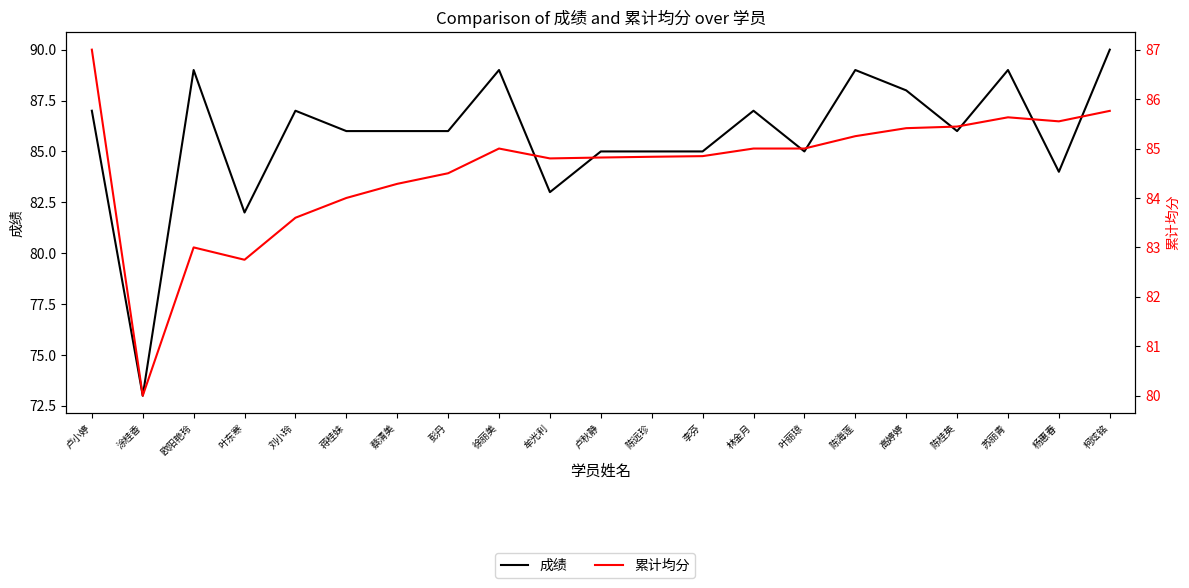

Which has a higher value, 高婷婷 or 彭丹?

高婷婷